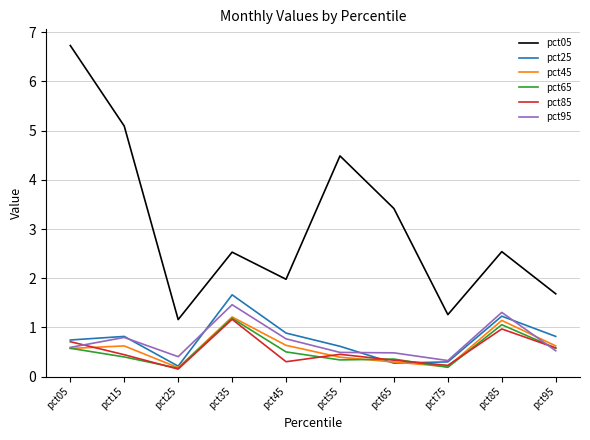

The pct65 series shows 0.6 at pct95. True or false?

True